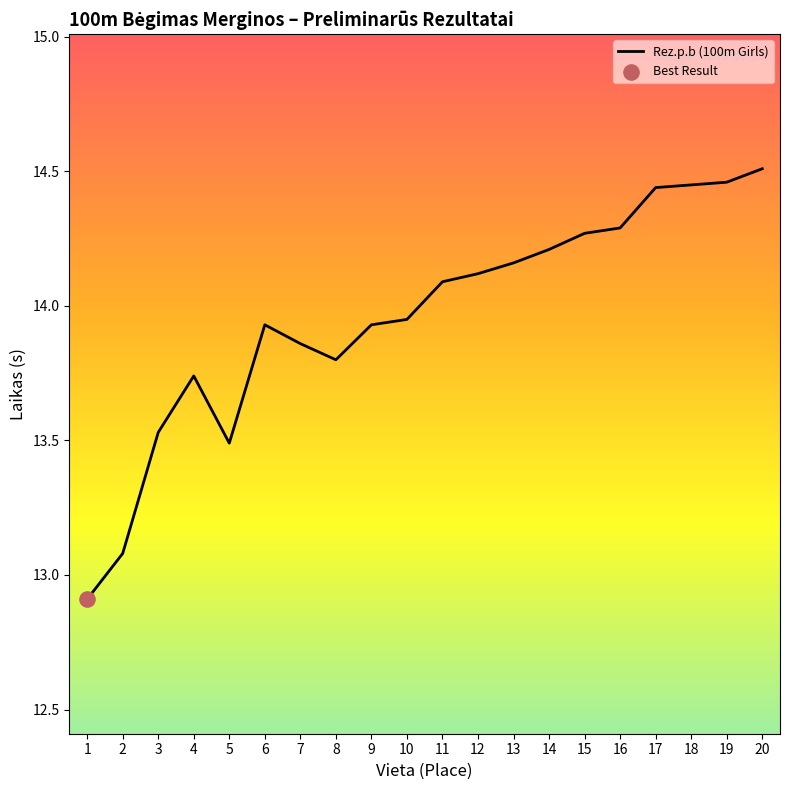

Which has a higher value, 18 or 7?

18